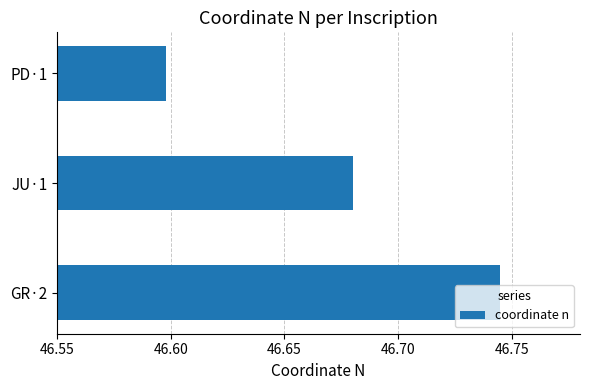

How many categories are shown in the chart?

3